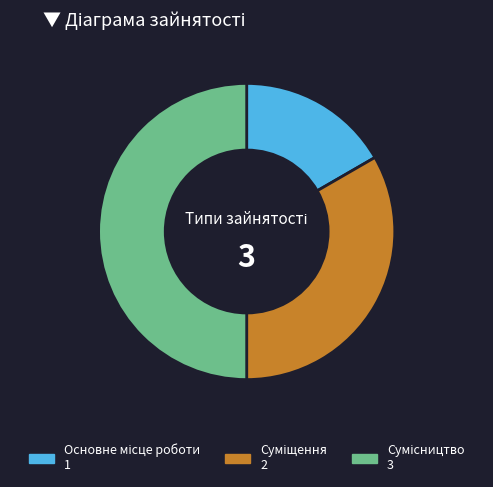

How many segments does this pie chart have?

3